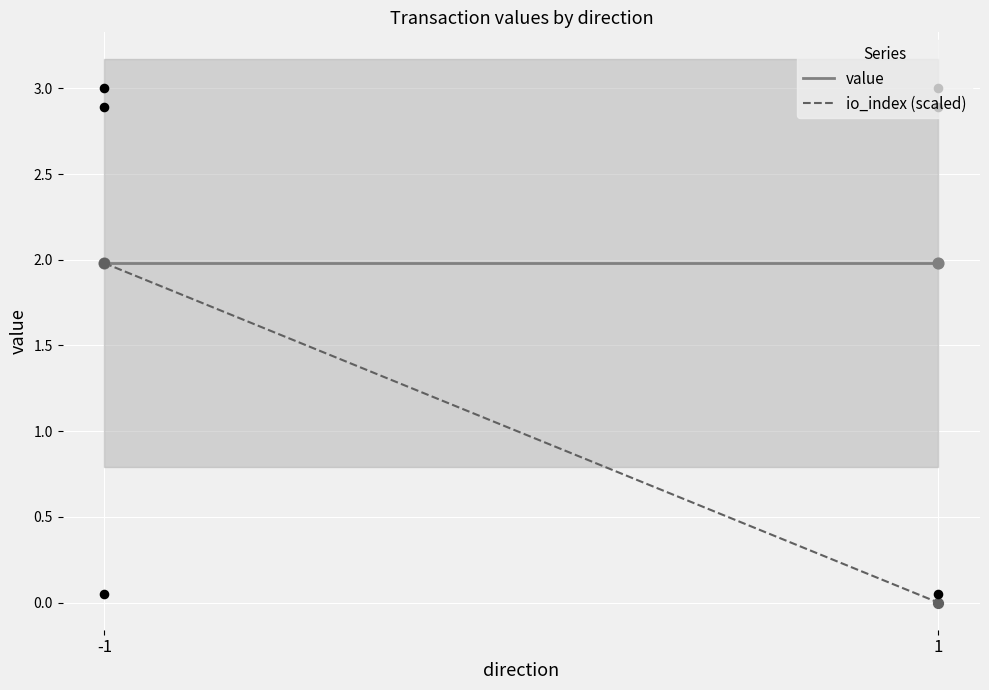

At how many categories does at least one series exceed 1?

2